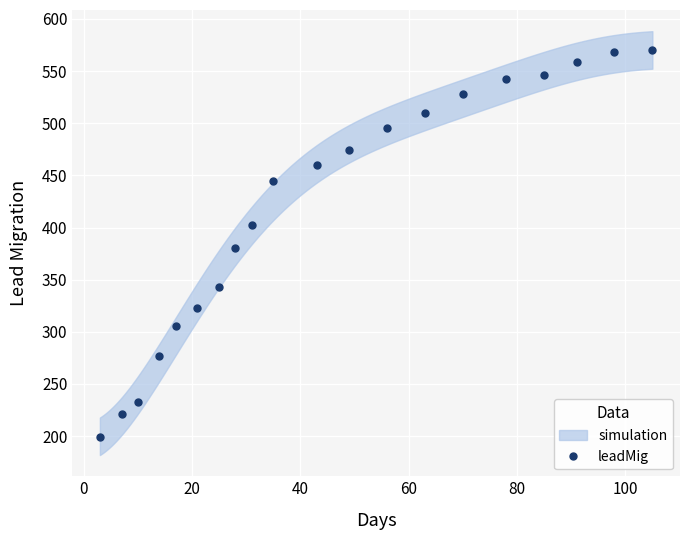

What is the lowest value of the leadMig series?

199